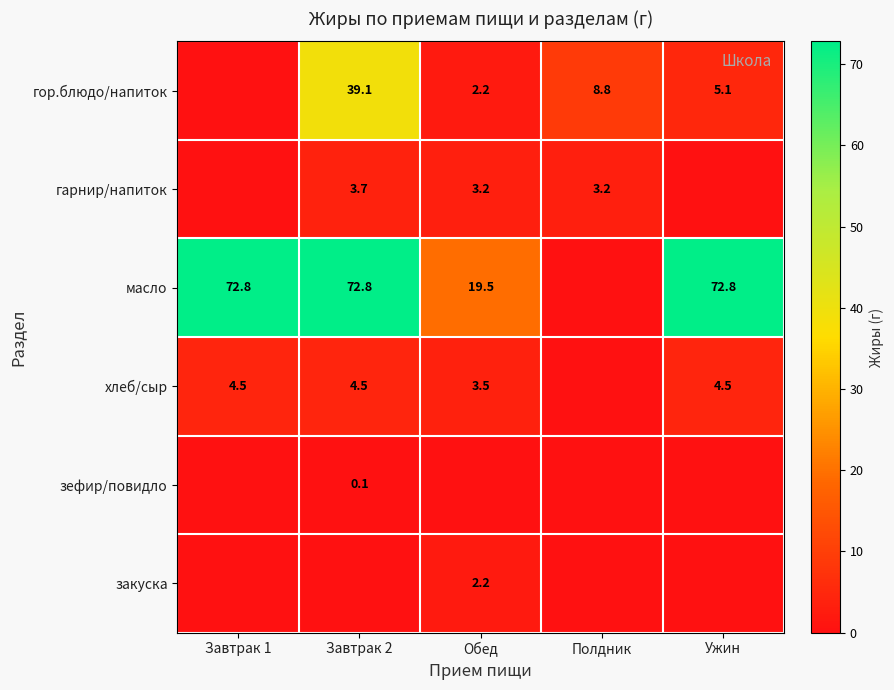

What is the difference between the highest and lowest values at Ужин?

72.8